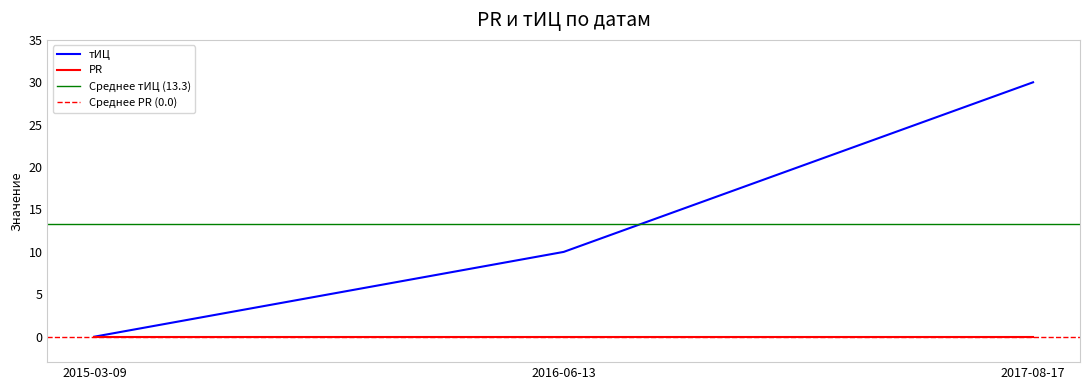

What is the difference between the values at 2015-03-09 and 2017-08-17?

30